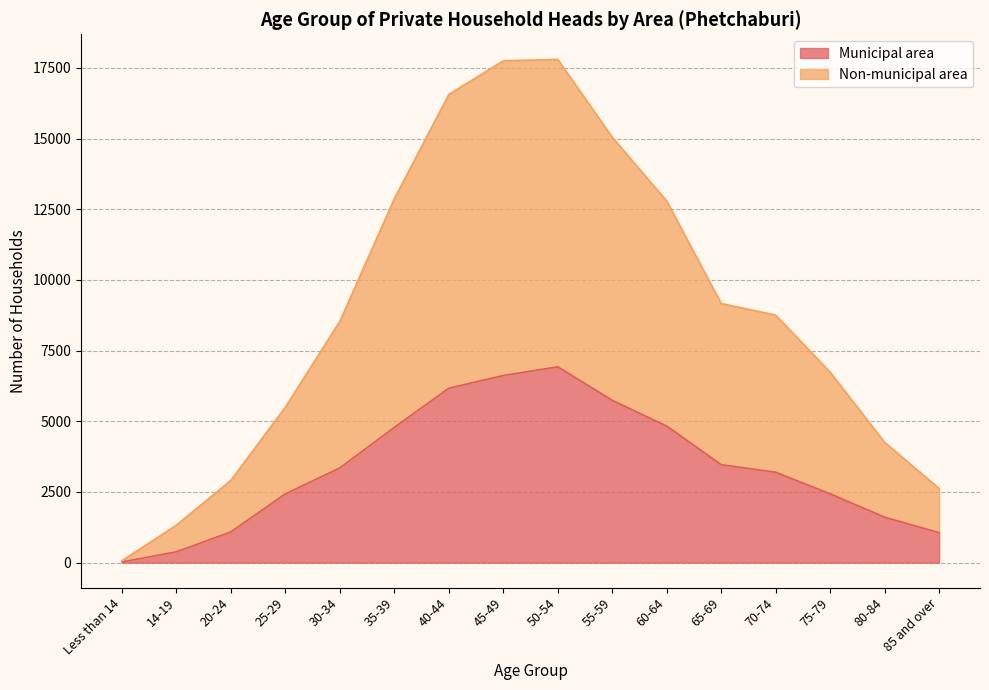

What is the label of the 7th point from the right?

55-59